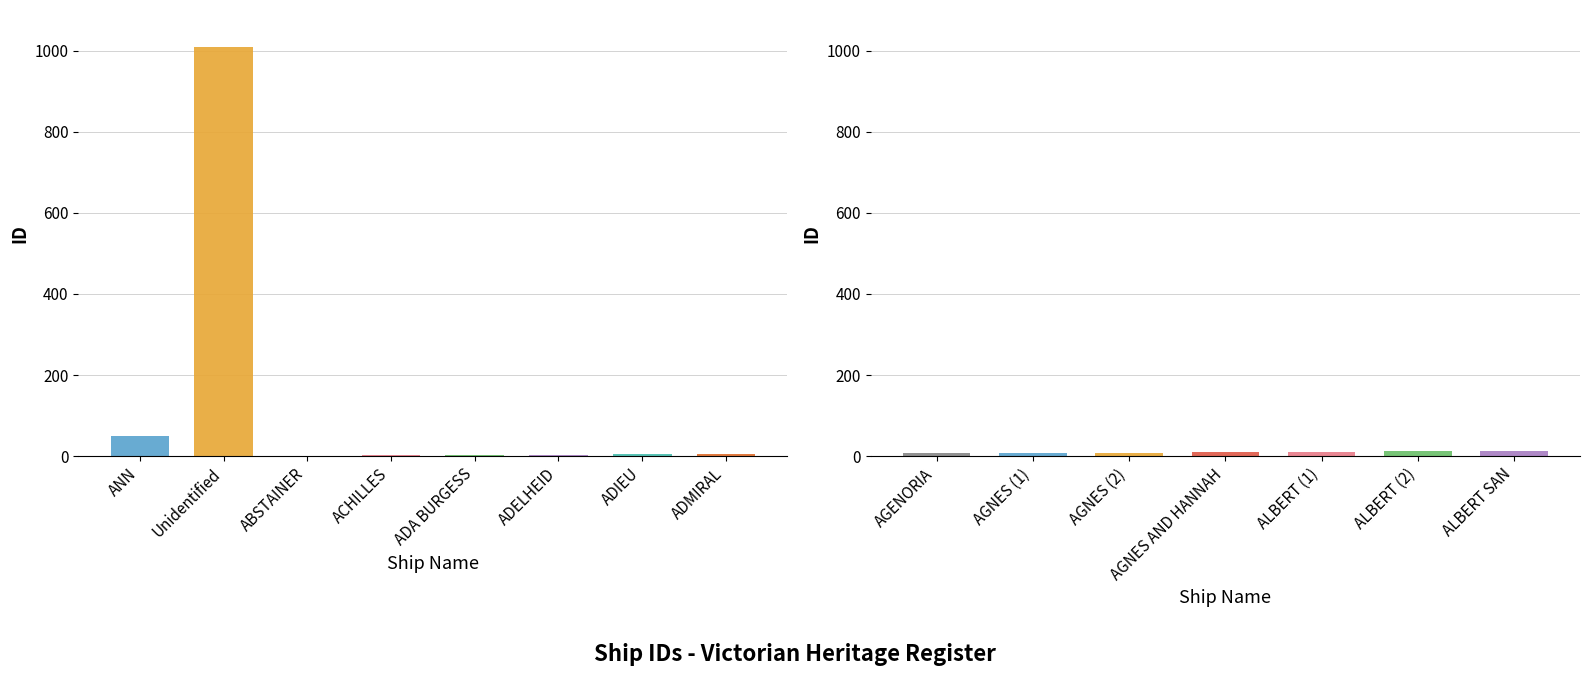

Reading left to right, transcribe all the data shown in this chart.

ANN=51	Unidentified=1009	ABSTAINER=1	ACHILLES=2	ADA BURGESS=3	ADELHEID=4	ADIEU=5	ADMIRAL=6	AGENORIA=7	AGNES (1)=8	AGNES (2)=9	AGNES AND HANNAH=10	ALBERT (1)=11	ALBERT (2)=12	ALBERT SAN=13